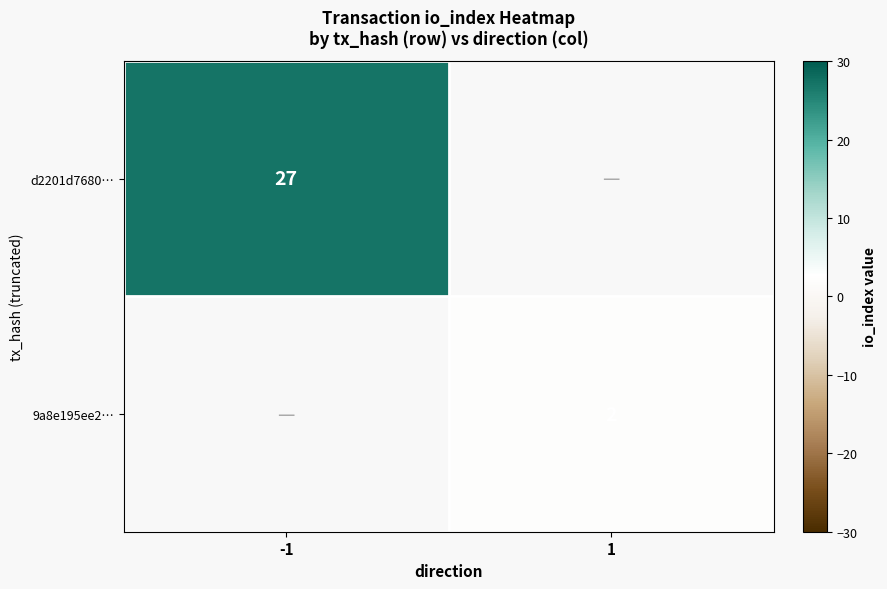

The value of d2201d7680… at -1 is 27. True or false?

True